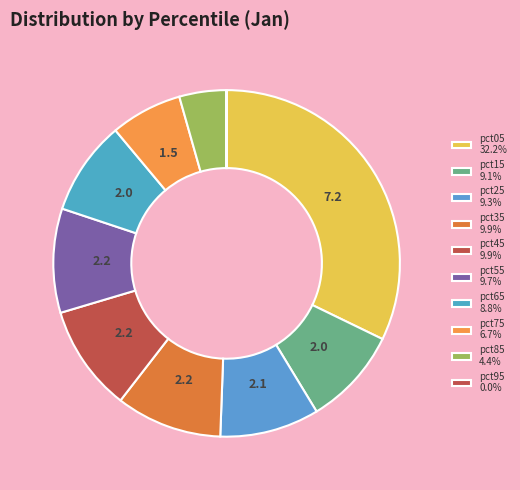

Is there a majority slice in this chart?

No